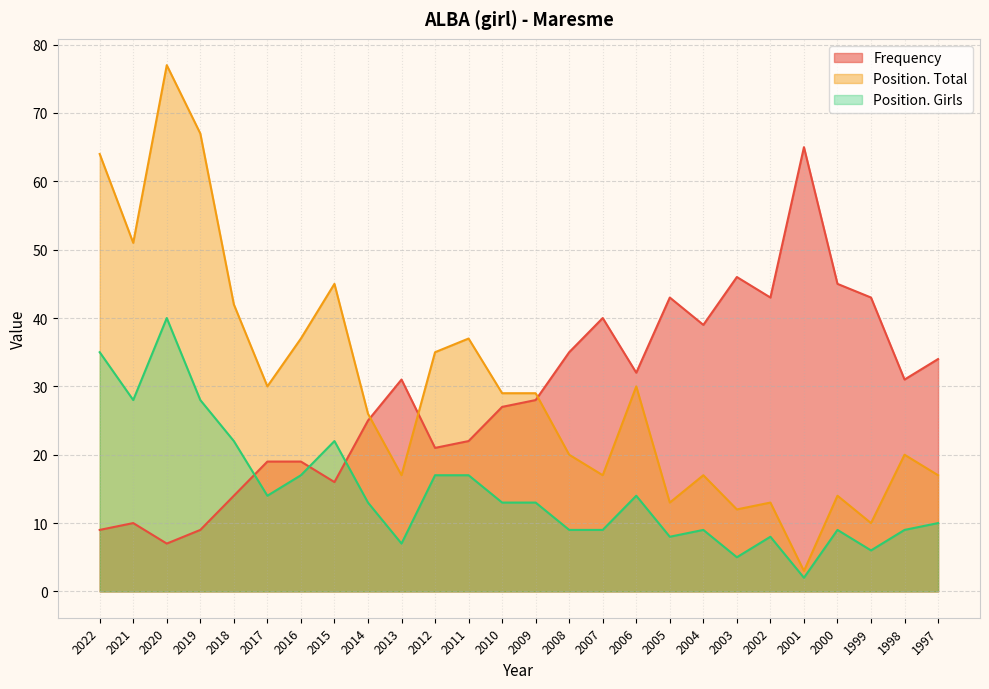

How many lines are shown in the chart?

3